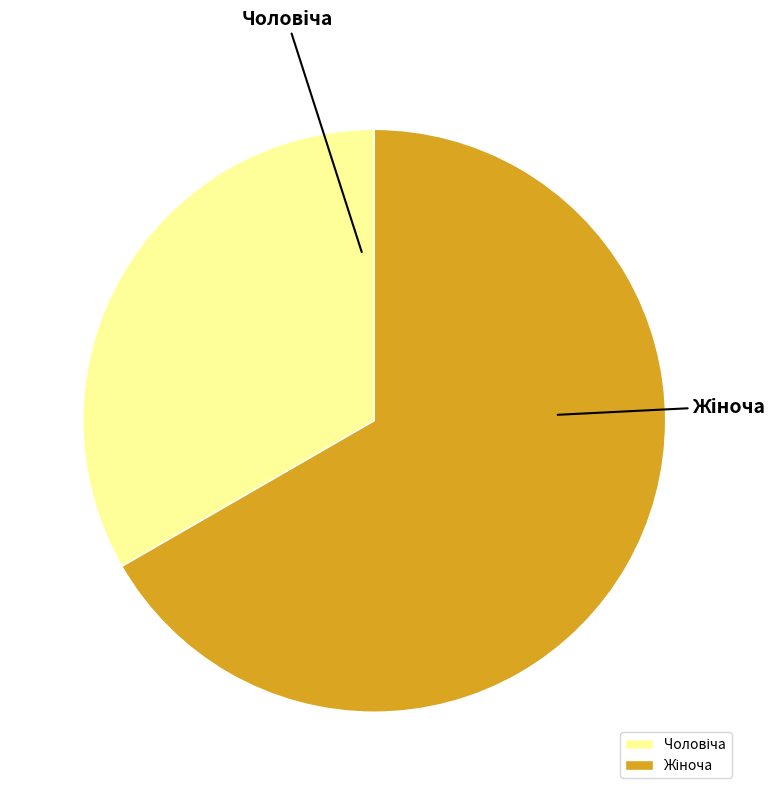

How many segments does this pie chart have?

2